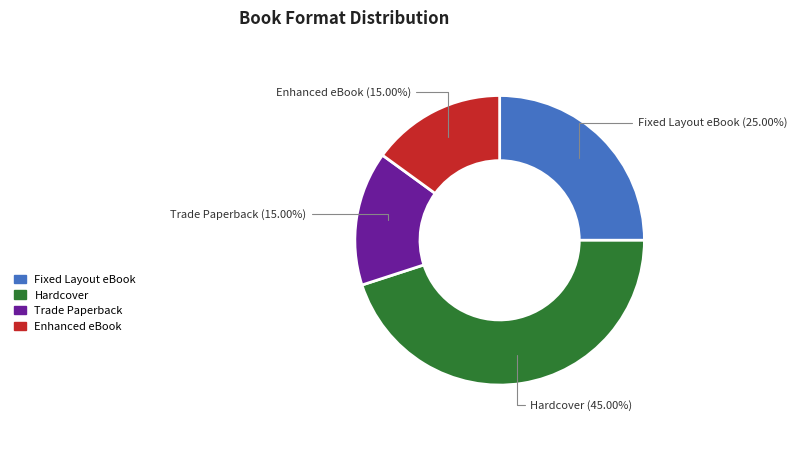

Is it true that Hardcover is 45% of the pie?

True